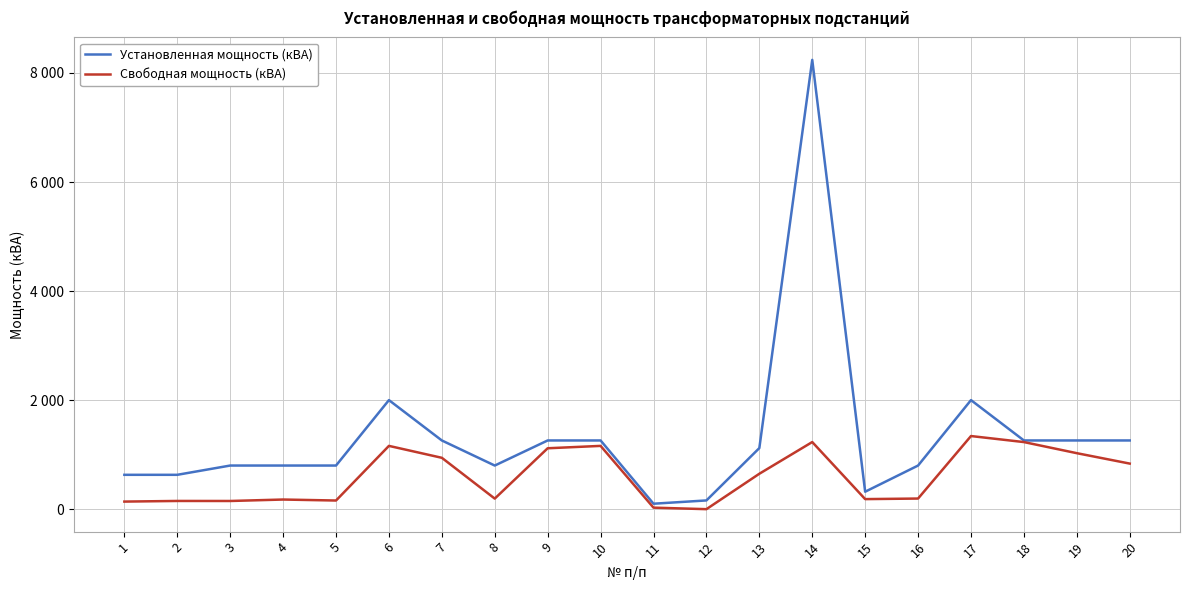

True or false: Установленная мощность (кВА) and Свободная мощность (кВА) intersect in this chart.

False